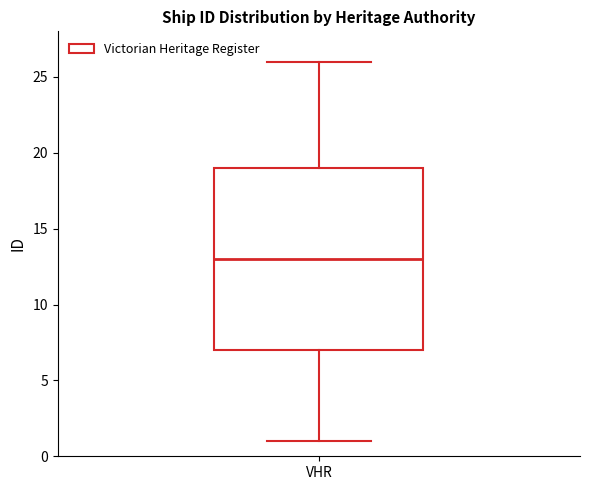

Where does the median line of the box for VHR sit on the y-axis? The values are not printed on the chart, so give them approximately, as read against the axis.

13